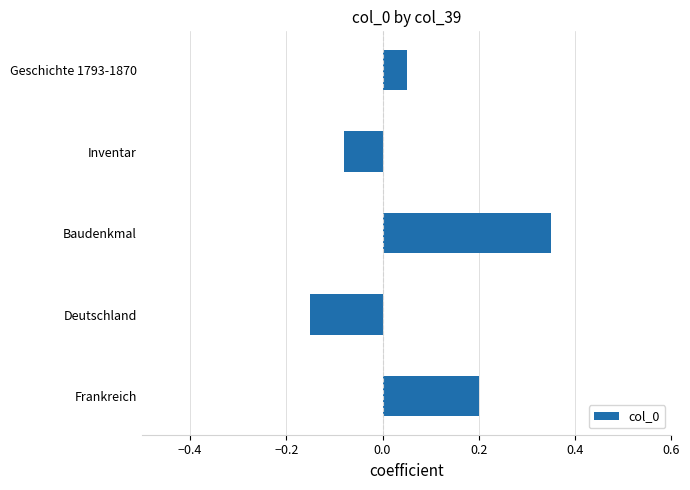

What is the sum of all values?

0.4